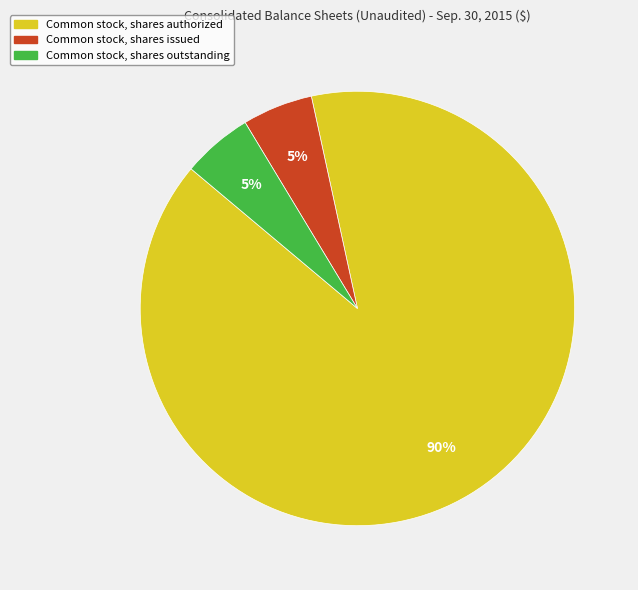

To the nearest percent, what is the average slice percentage?

33%